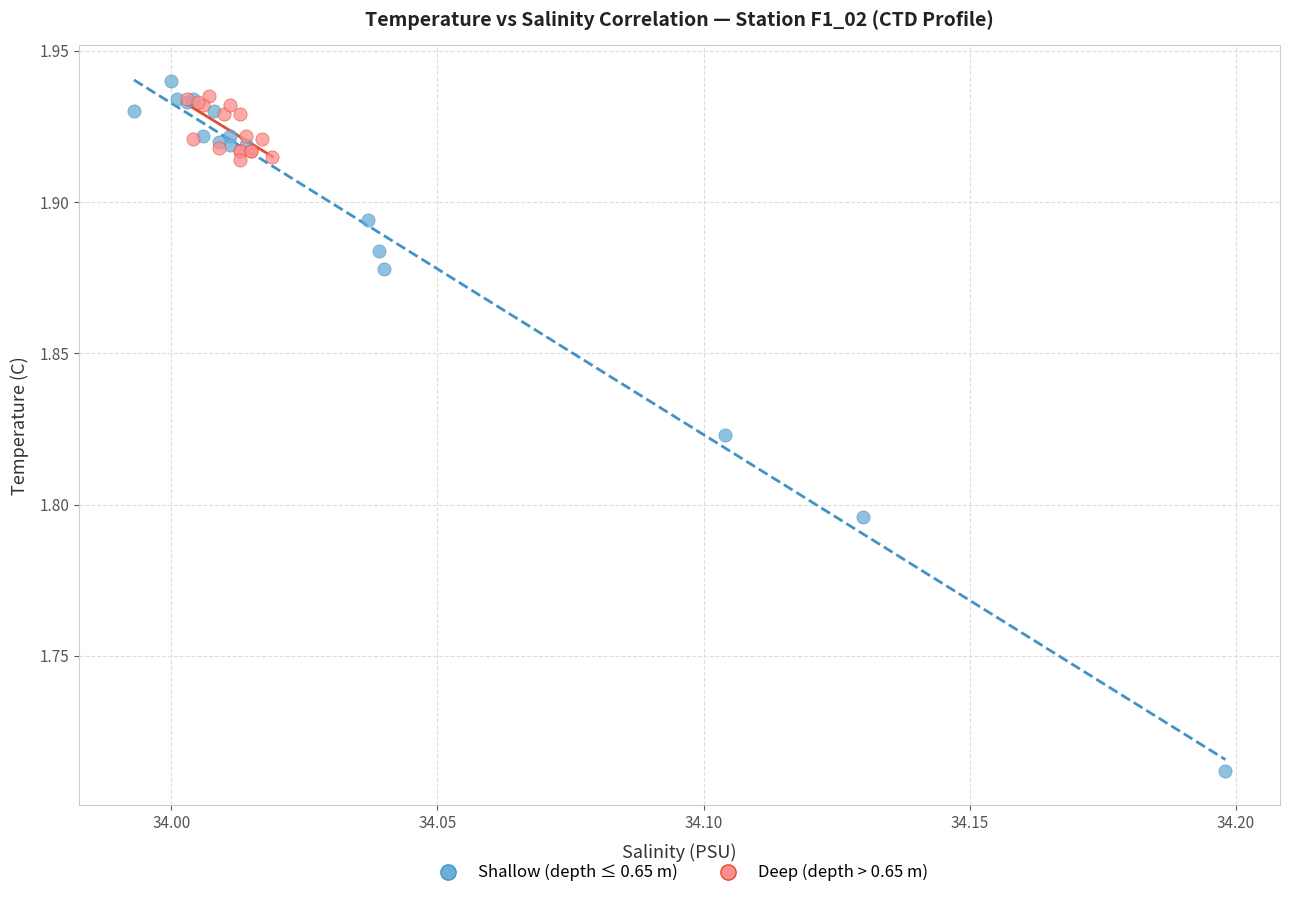

Which series has the widest spread of Y values?

Shallow (depth ≤ 0.65 m)